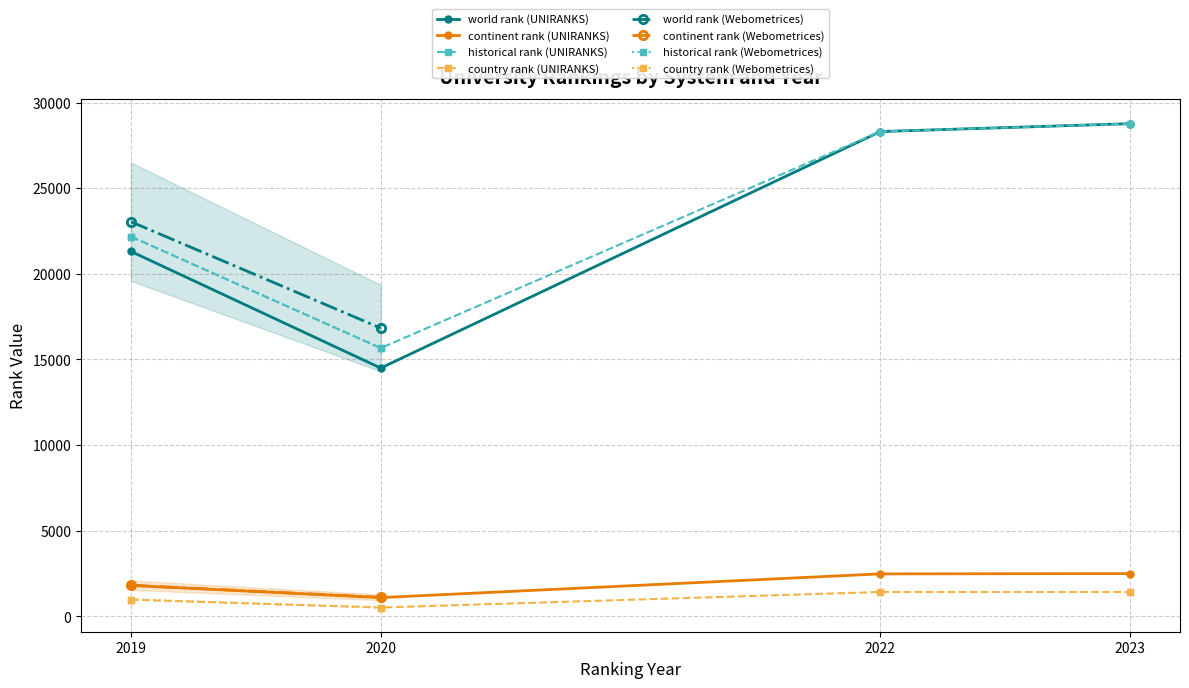

How many values in the historical rank series exceed 22171?

2